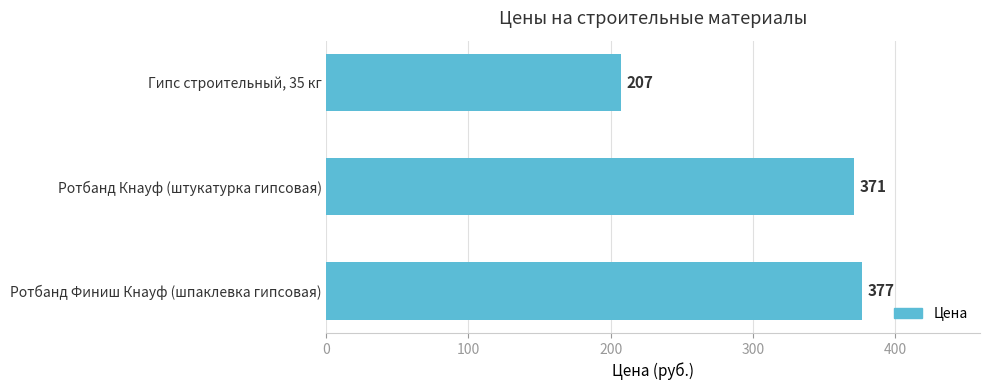

Does the chart contain stacked bars?

No